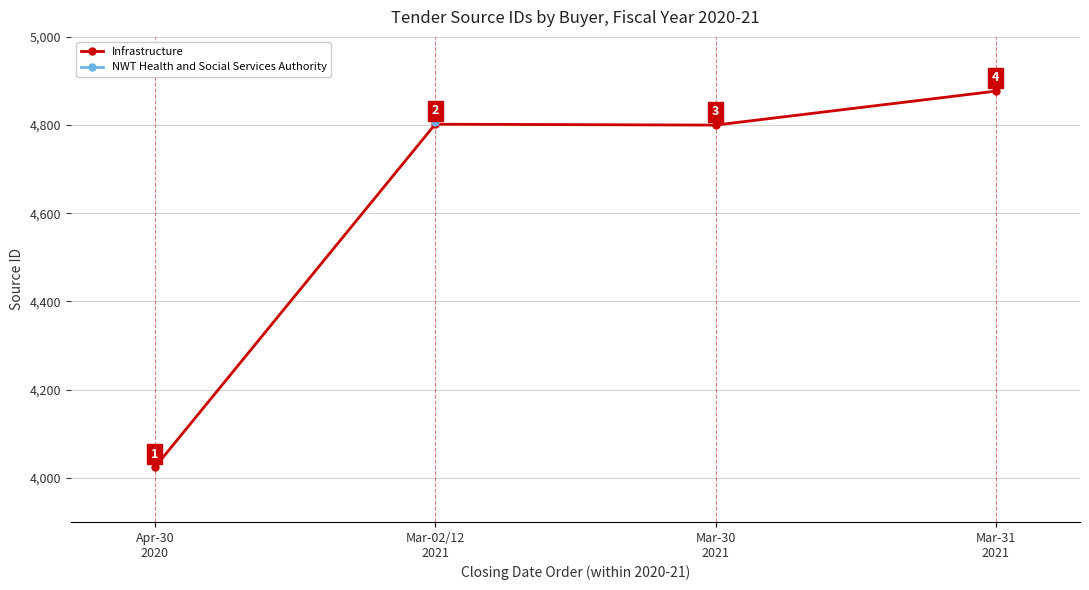

Which category has the highest value across all series?

Mar-31
2021